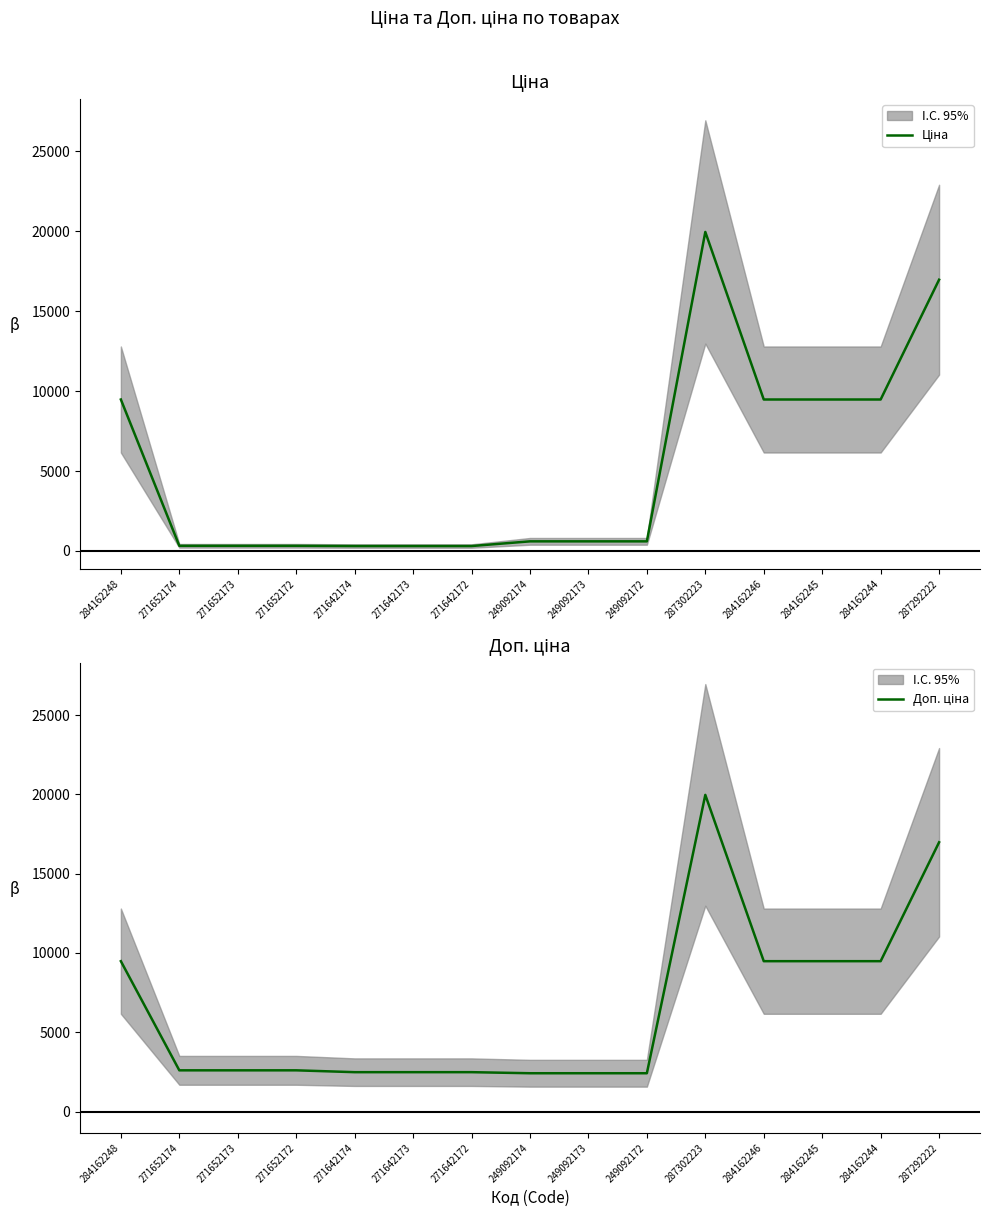

Reading left to right, what are all the values shown in this chart?

Ціна: 284162248=9480.1	271652174=324.8	271652173=324.8	271652172=324.8	271642174=310.3	271642173=310.3	271642172=310.3	249092174=603.7	249092173=603.7	249092172=603.7	287302223=19964.2	284162246=9480.1	284162245=9480.1	284162244=9480.1	287292222=16976.3
Доп. ціна: 284162248=9480.1	271652174=2598.3	271652173=2598.3	271652172=2598.3	271642174=2482.4	271642173=2482.4	271642172=2482.4	249092174=2414.8	249092173=2414.8	249092172=2414.8	287302223=19964.2	284162246=9480.1	284162245=9480.1	284162244=9480.1	287292222=16976.3